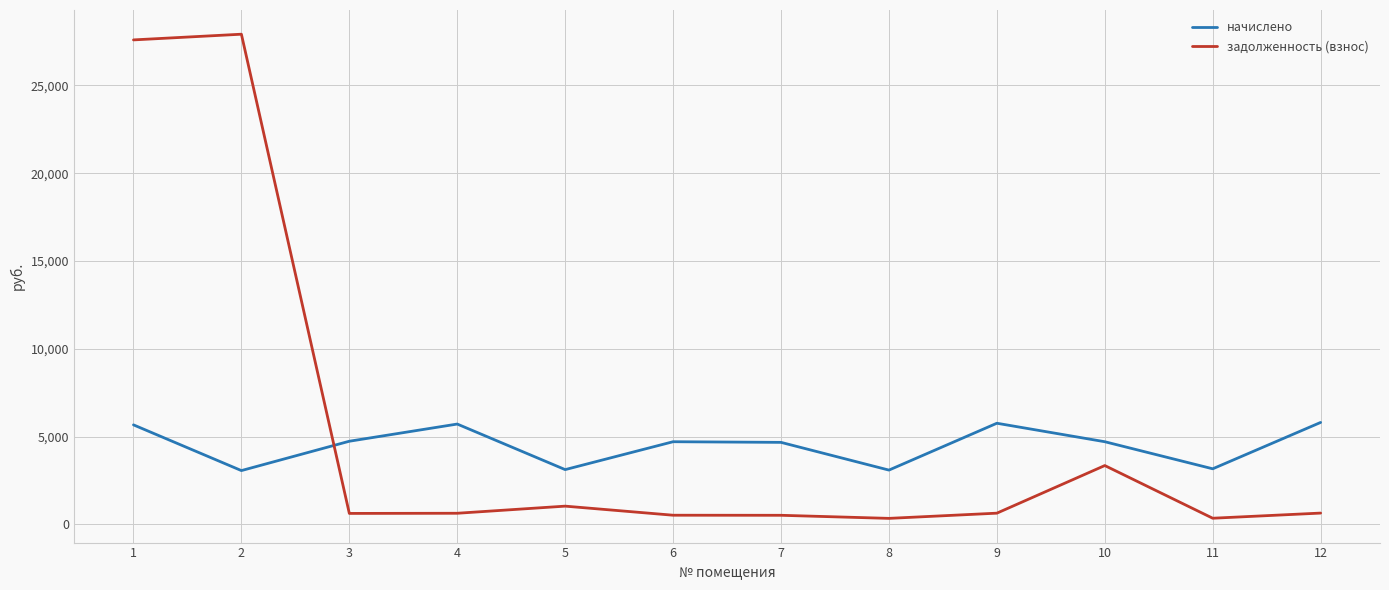

The задолженность (взнос) series shows 625.7 at 3. True or false?

True